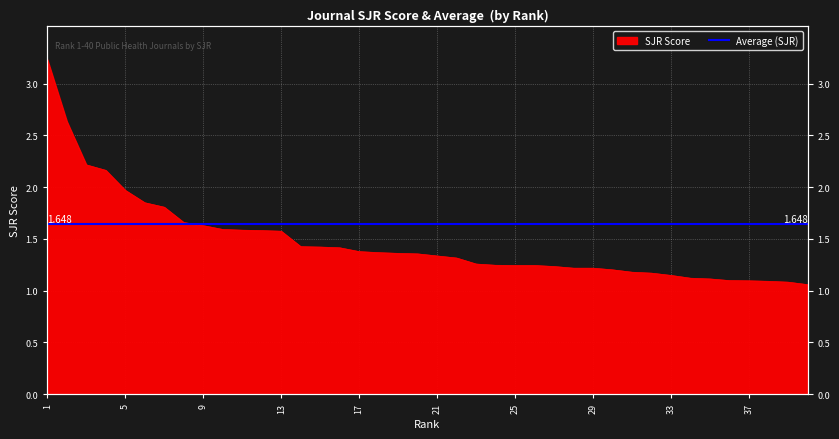

Reading left to right, extract all data points from this chart.

1=3.2	2=2.6	3=2.2	4=2.2	5=2.0	6=1.8	7=1.8	8=1.7	9=1.6	10=1.6	11=1.6	12=1.6	13=1.6	14=1.4	15=1.4	16=1.4	17=1.4	18=1.4	19=1.4	20=1.4	21=1.3	22=1.3	23=1.3	24=1.2	25=1.2	26=1.2	27=1.2	28=1.2	29=1.2	30=1.2	31=1.2	32=1.2	33=1.1	34=1.1	35=1.1	36=1.1	37=1.1	38=1.1	39=1.1	40=1.1